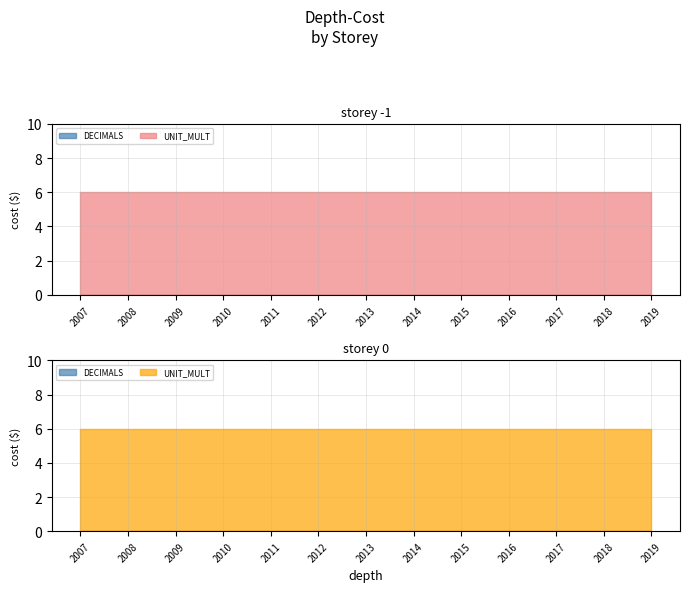

Reading left to right, extract all data points from this chart.

DECIMALS: 0	0	0	0	0	0	0	0	0	0	0	0	0
UNIT_MULT: 6	6	6	6	6	6	6	6	6	6	6	6	6